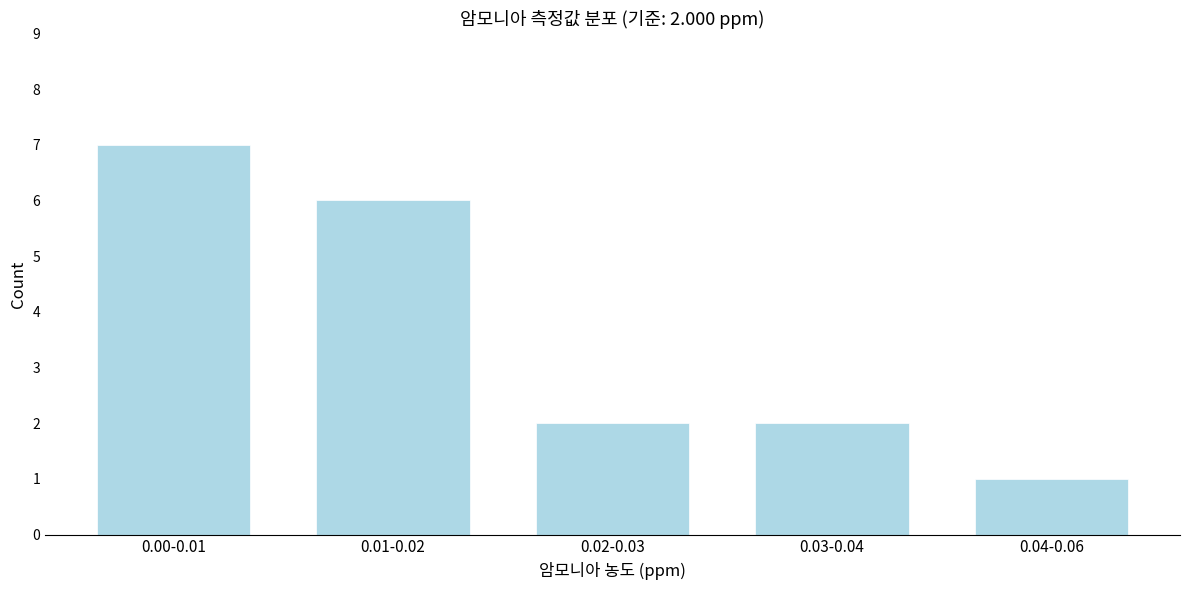

Reading left to right, what are all the values shown in this chart?

0.00-0.01=7	0.01-0.02=6	0.02-0.03=2	0.03-0.04=2	0.04-0.06=1